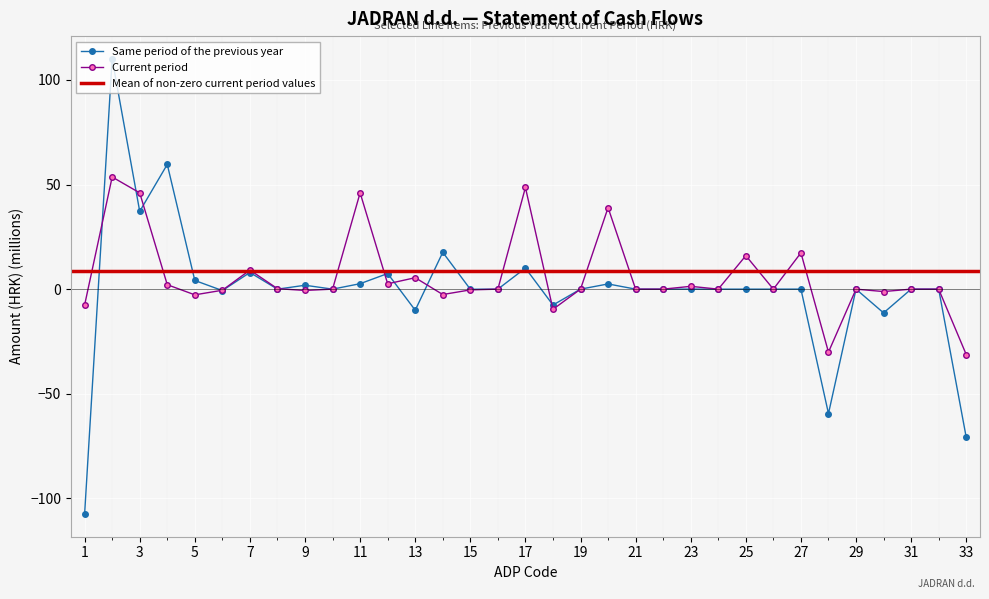

True or false: Current period (HRK) has a value of 5.7 at 27.

False